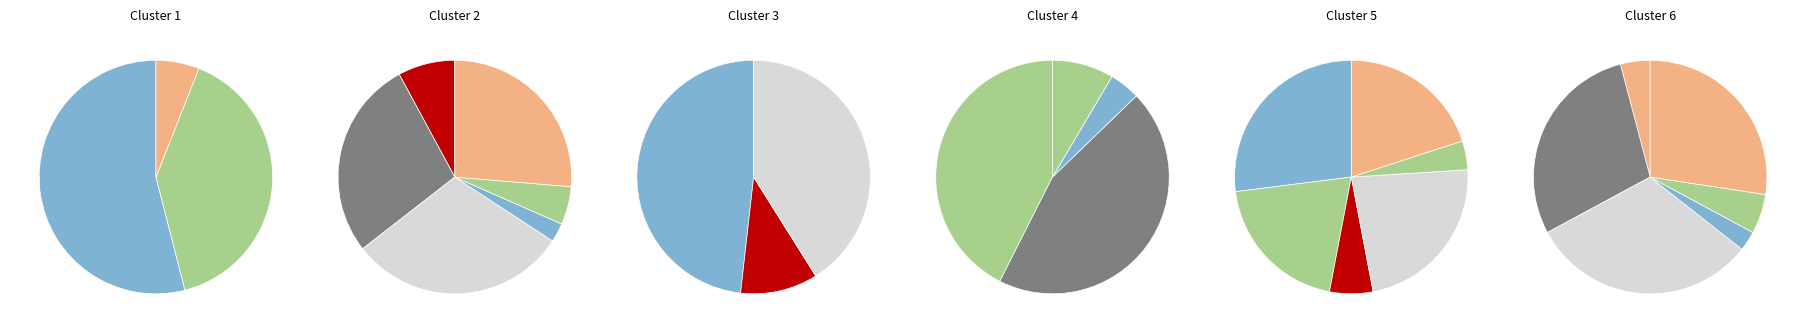

True or false: Горошек зеленый консервированный accounts for 5% of the total.

True